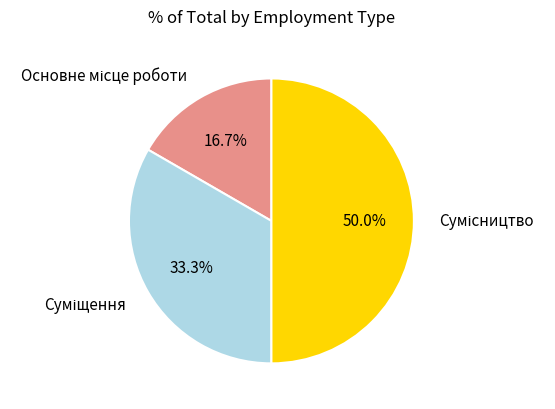

To the nearest percent, what is the difference between the largest and smallest slice percentages?

33%